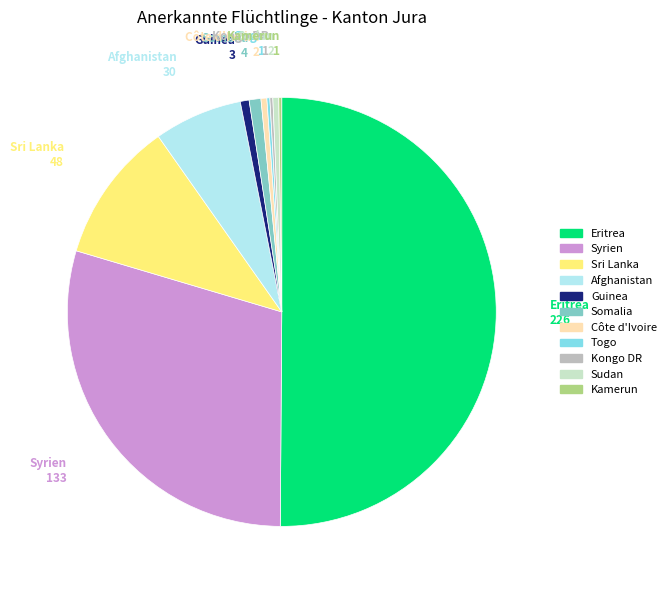

Which category accounts for the majority?

Eritrea